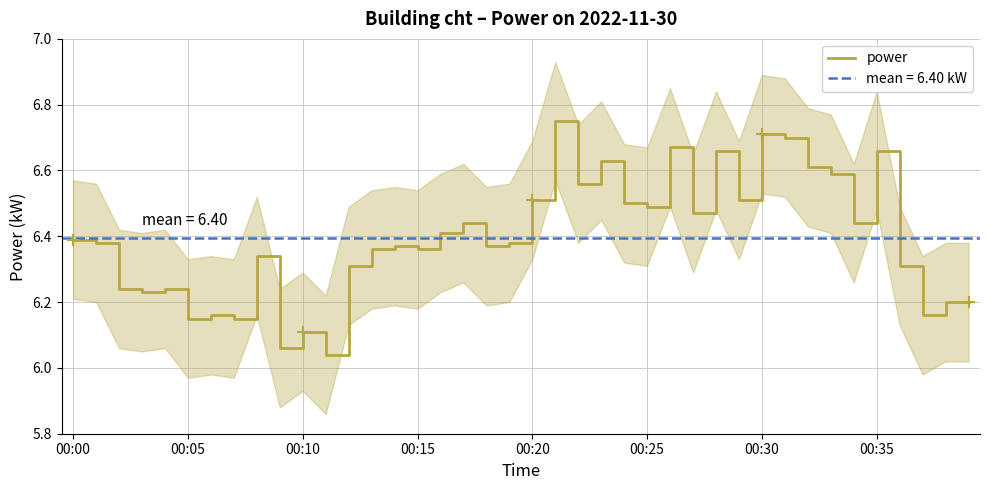

True or false: power has a value of 6.7 at 00:30.

True